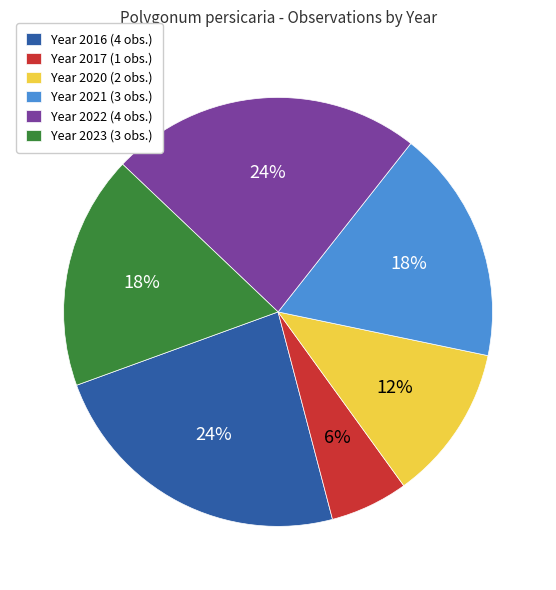

Which slice is the smallest?

Year 2017 (1 obs.)